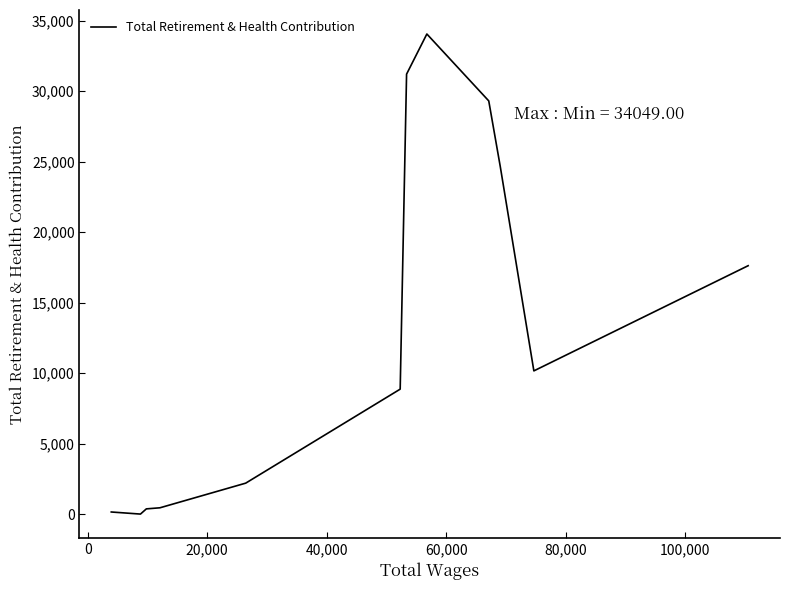

What is the difference between the maximum and minimum values?

34049